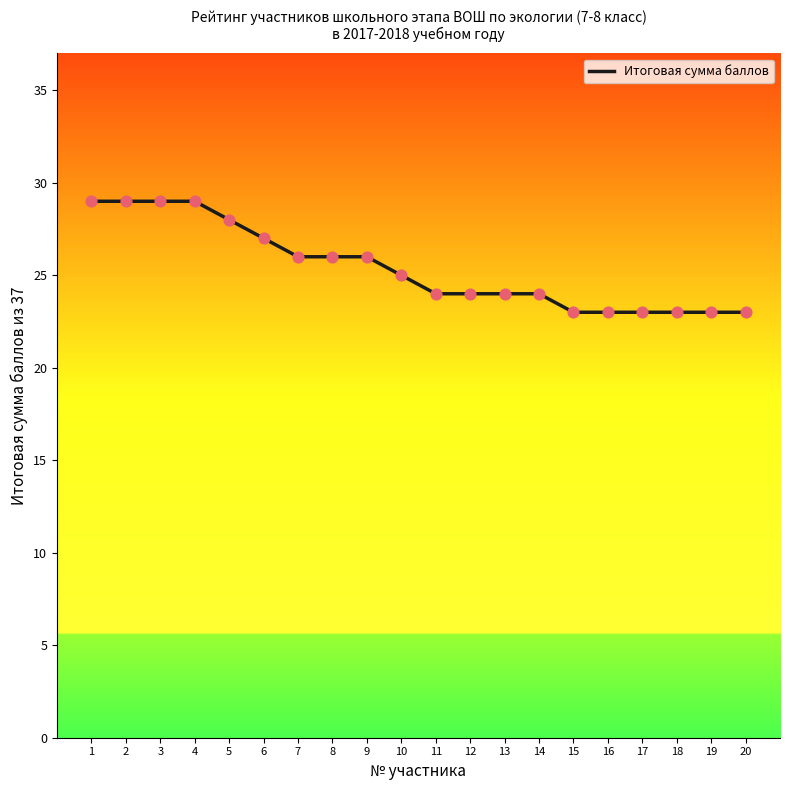

Approximately how many times larger is the value at 2 compared to 5?

1.0